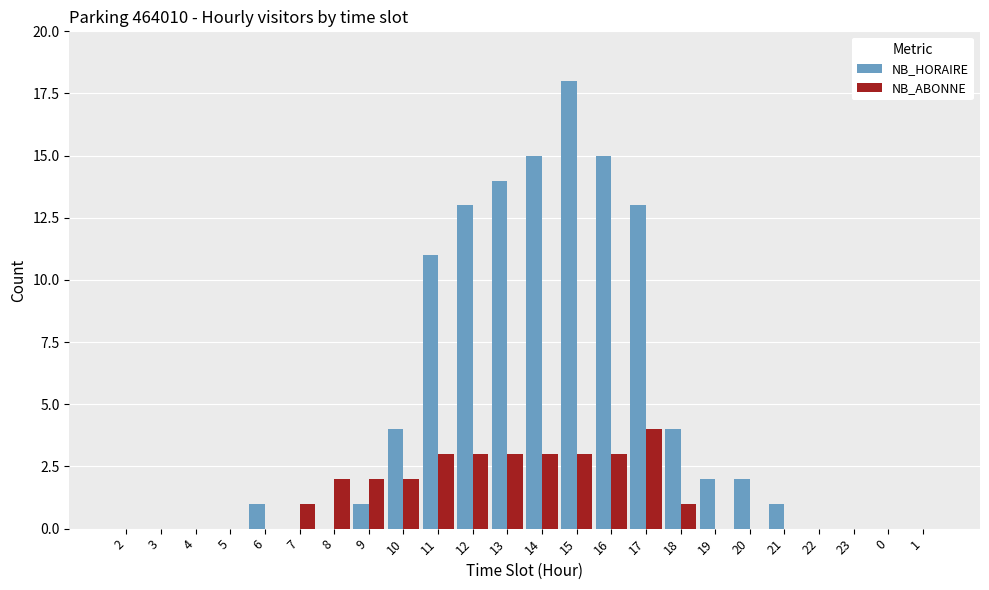

Is the value of NB_ABONNE at 11 greater than the value of NB_HORAIRE at 0?

Yes